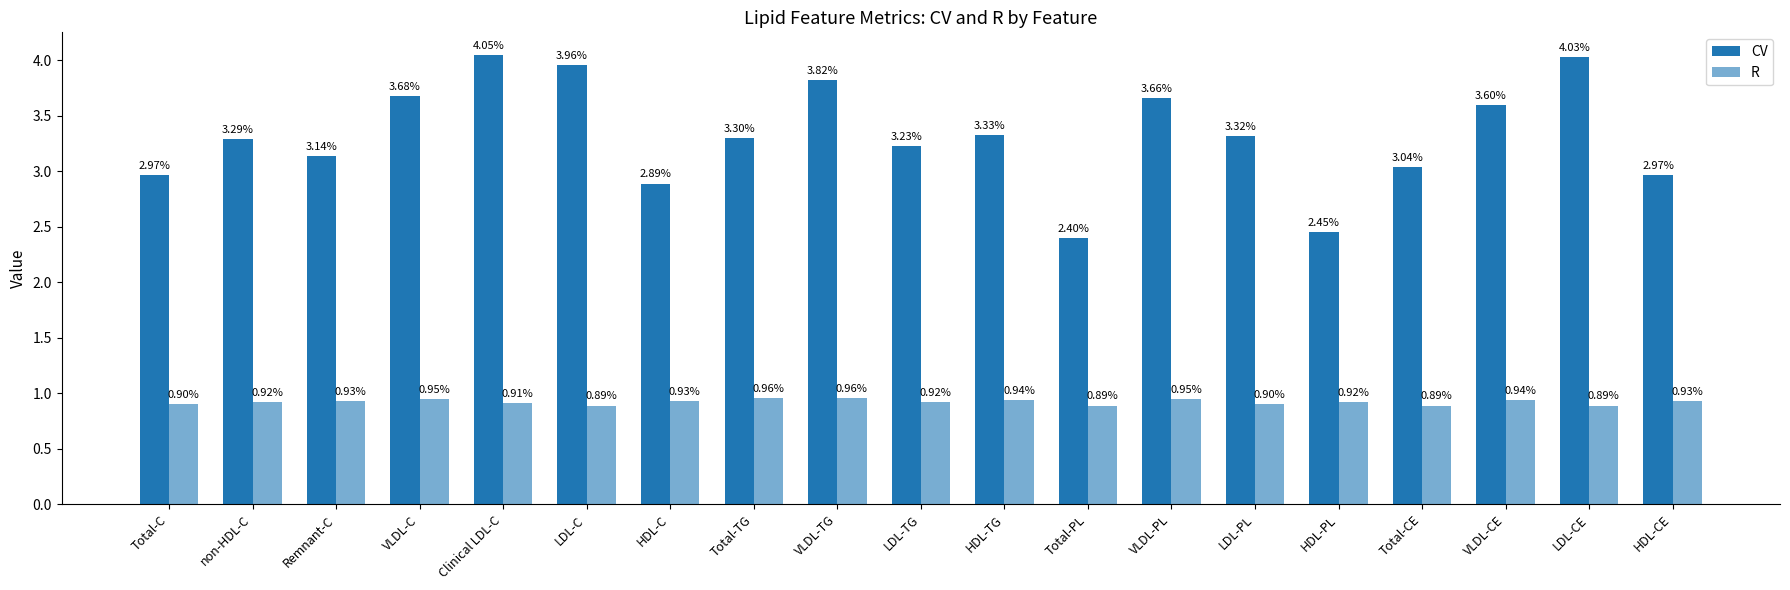

Does the chart contain stacked bars?

No